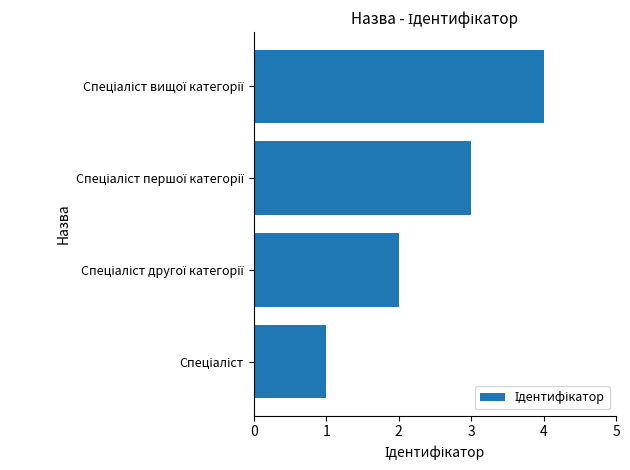

How many data points are less than 3?

2